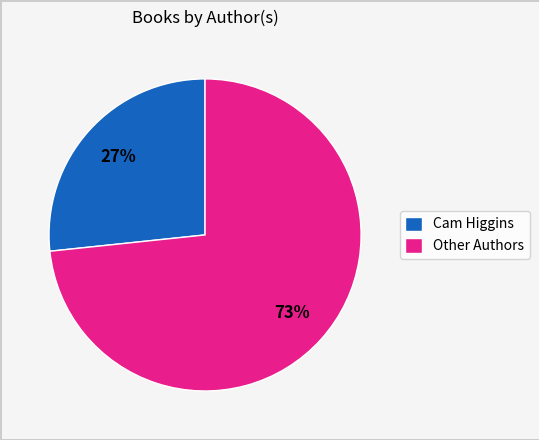

Rank the categories by value from lowest to highest.

Cam Higgins, Other Authors